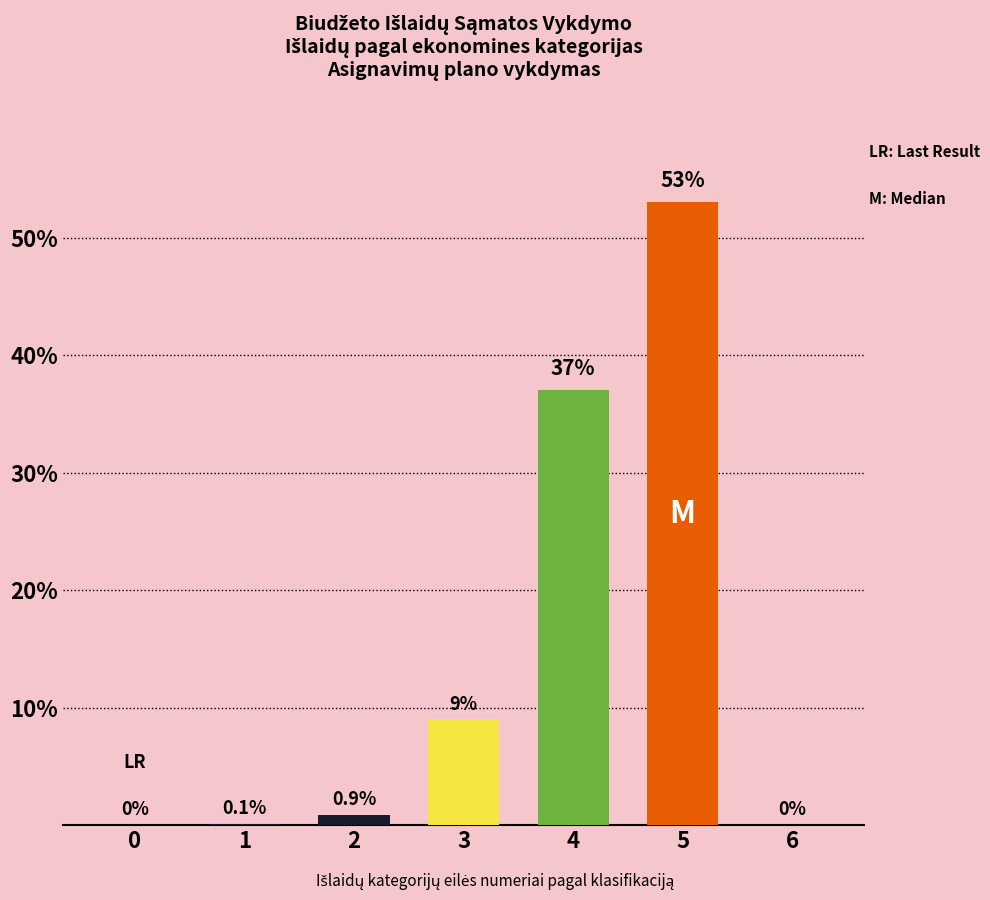

Between 2 and 4, which is larger?

4